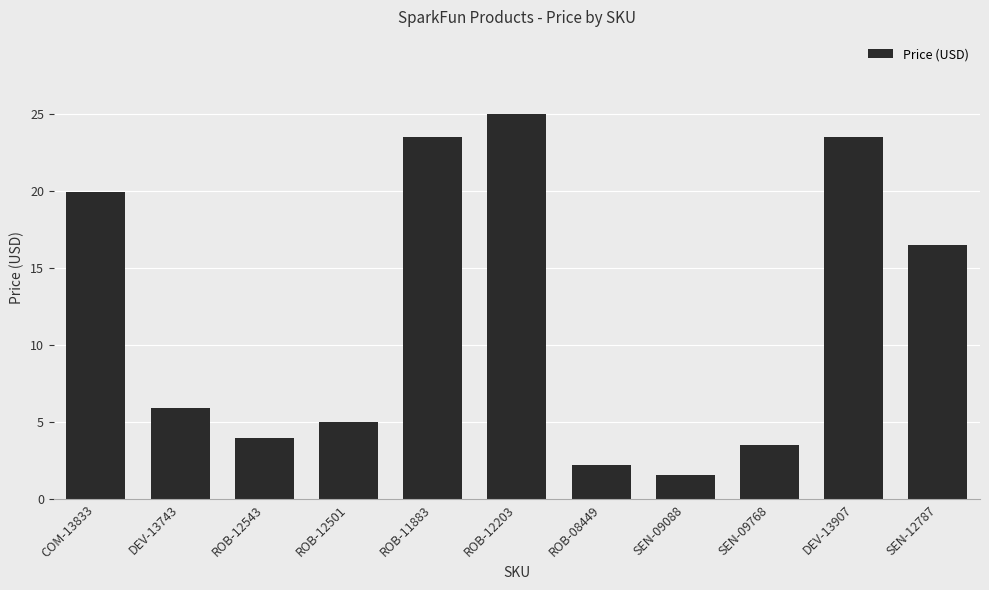

Are the bars grouped side by side (vs. stacked)?

No